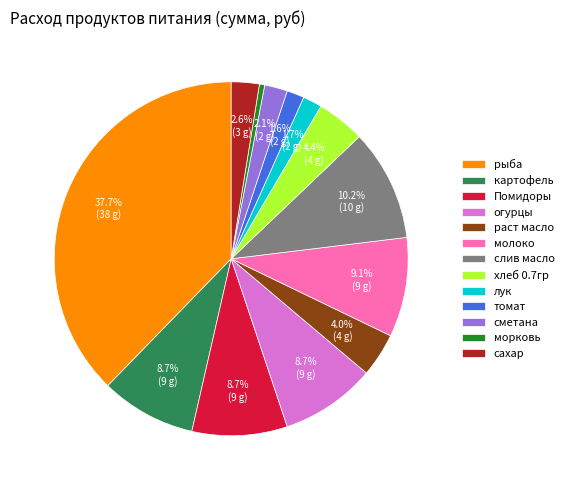

What is the largest slice in the pie chart?

рыба